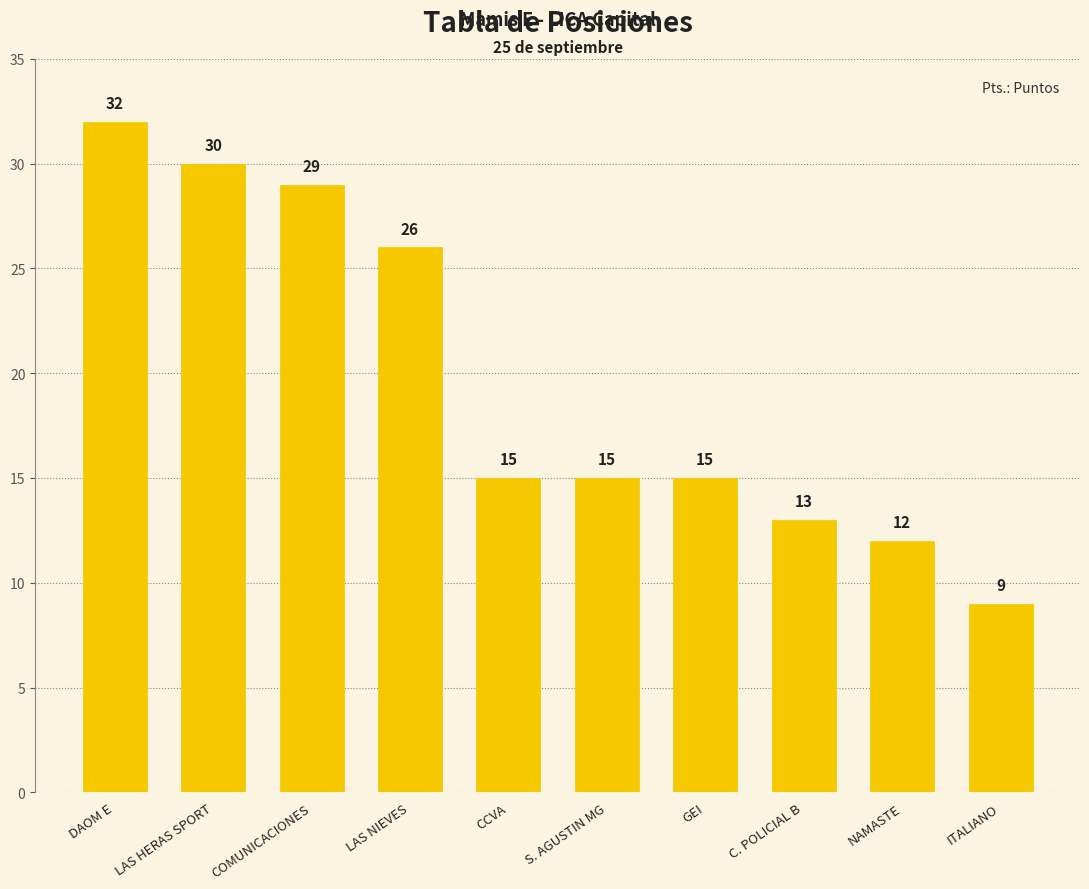

How many distinct data groups are displayed?

1